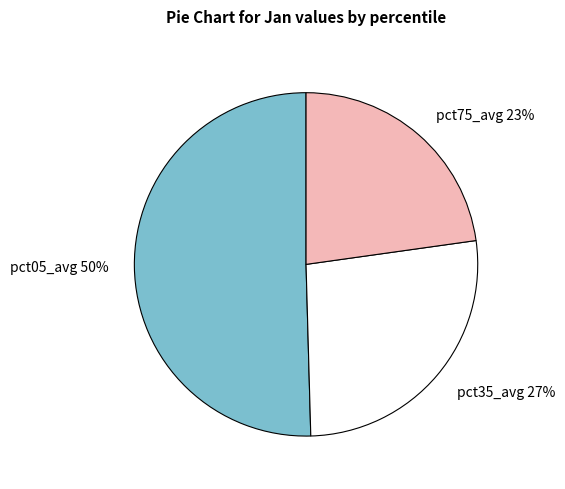

True or false: pct35_avg accounts for 38% of the total.

False